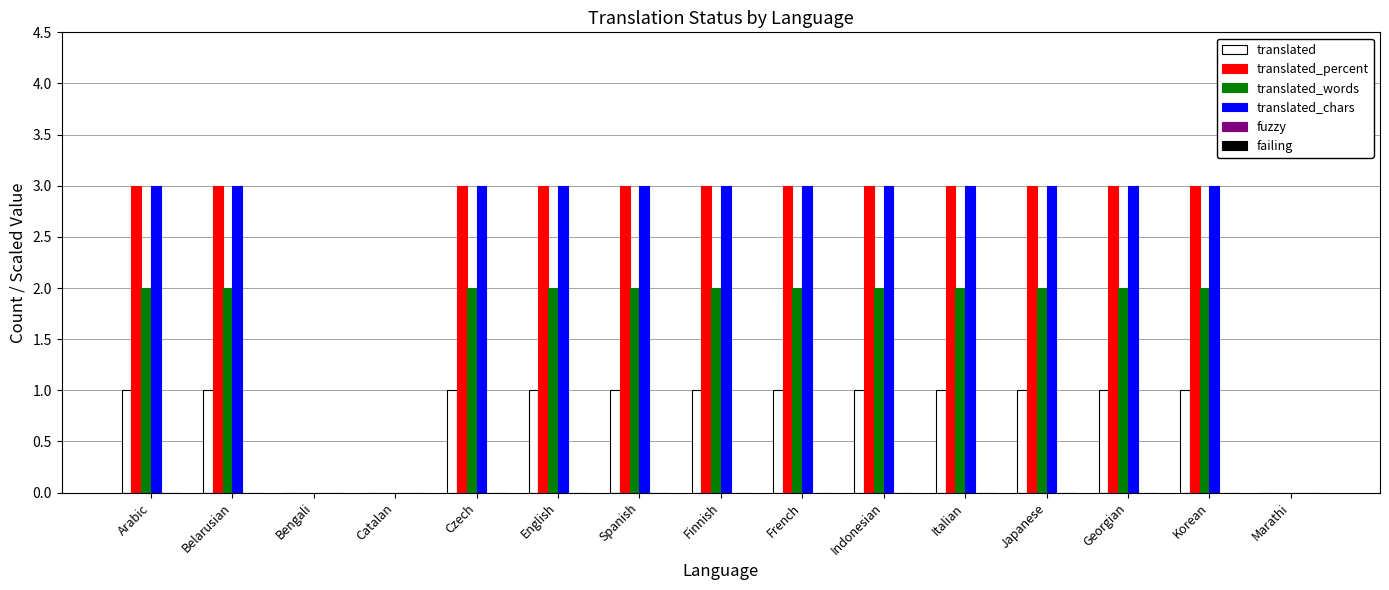

Count the number of categories in the chart.

15